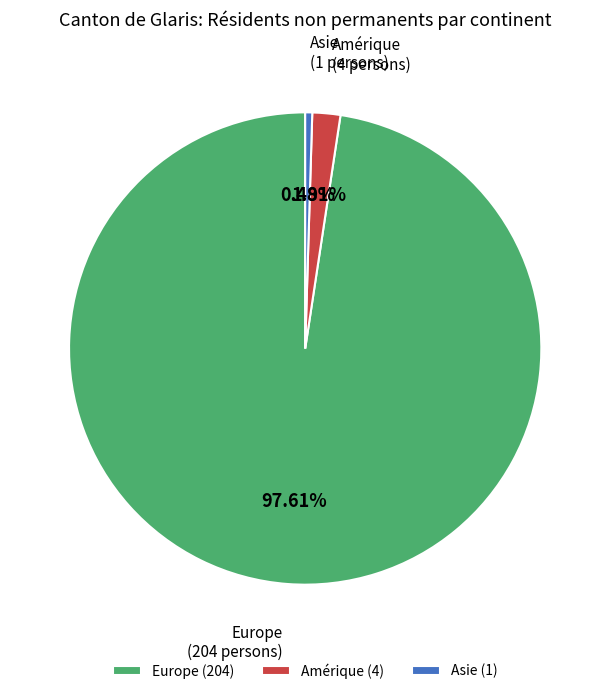

To the nearest percent, what is the difference between the largest and smallest slice percentages?

97%